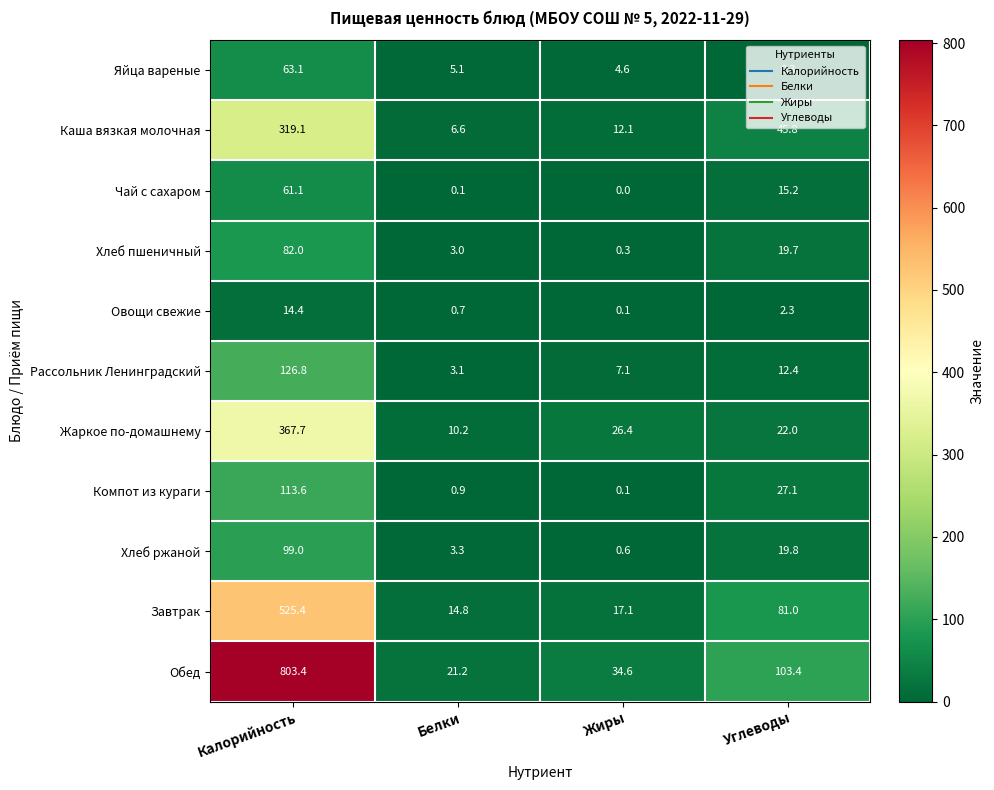

Which series has the largest total across all categories?

Обед